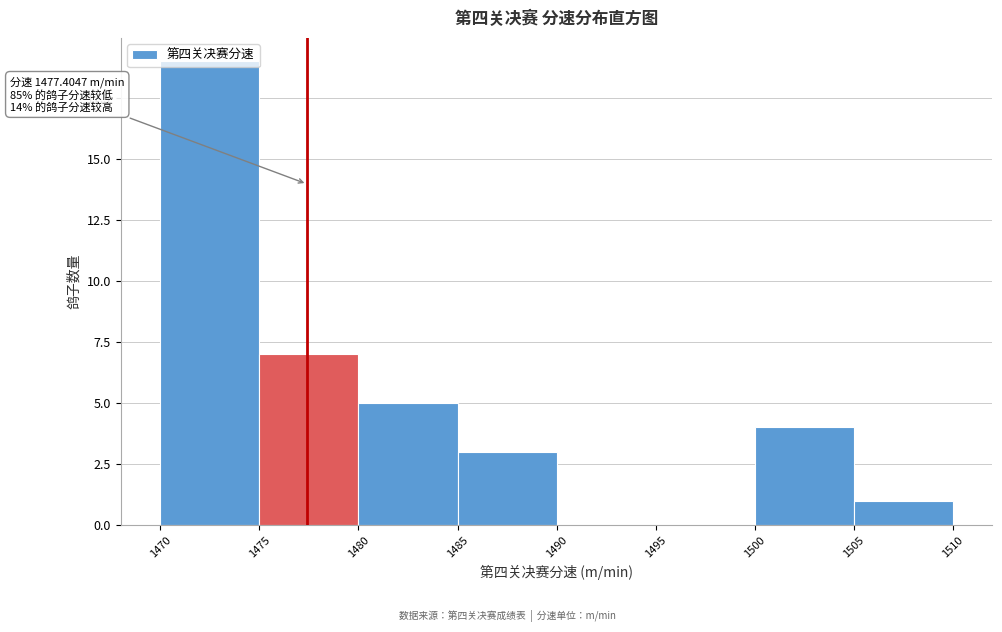

Which range on the x-axis has the tallest bar?

1470 to 1475